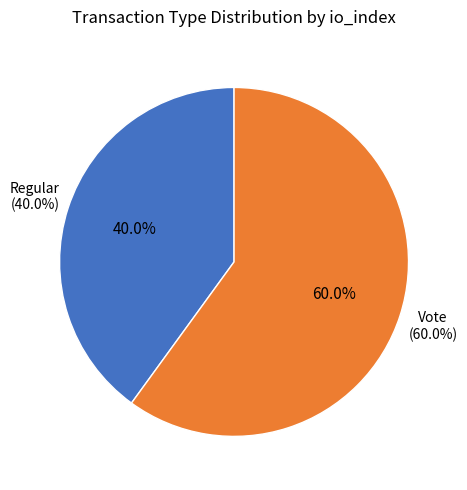

To the nearest percent, what is the difference between the Vote and Regular slice percentages?

20%